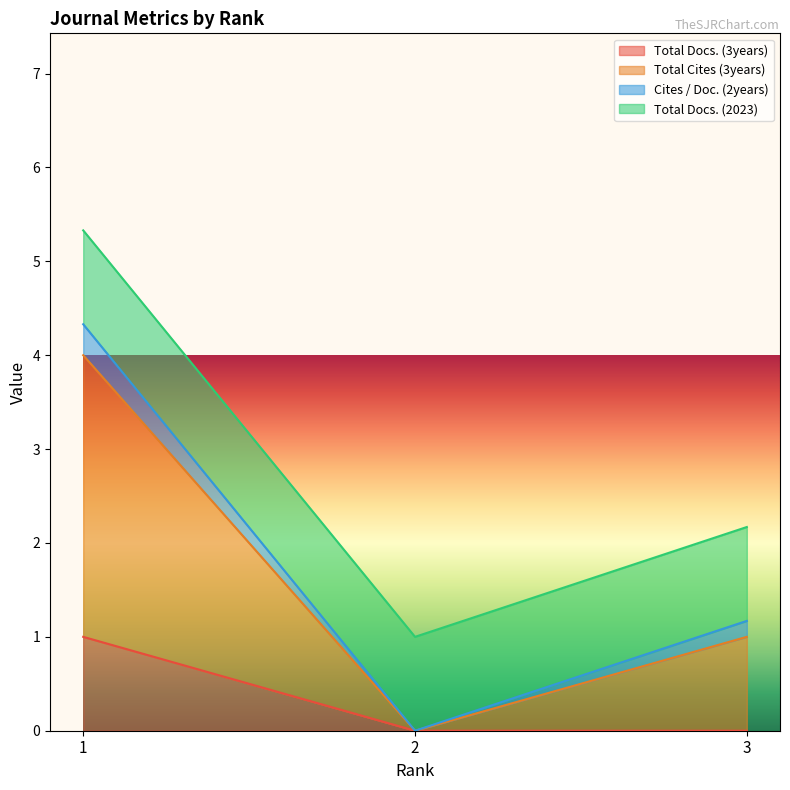

At which label is Total Cites (3years) closest to 2?

3